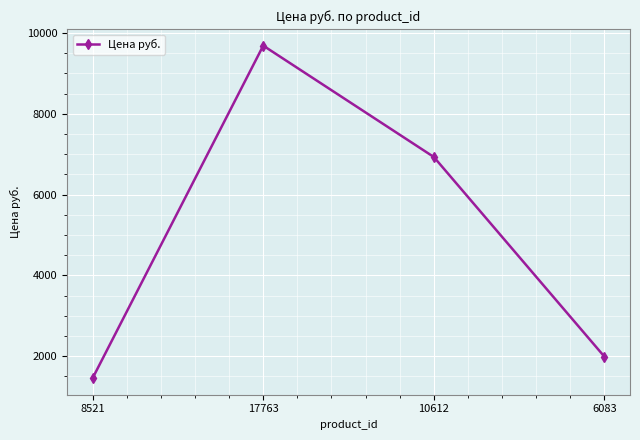

Rank the categories by value from highest to lowest.

17763, 10612, 6083, 8521